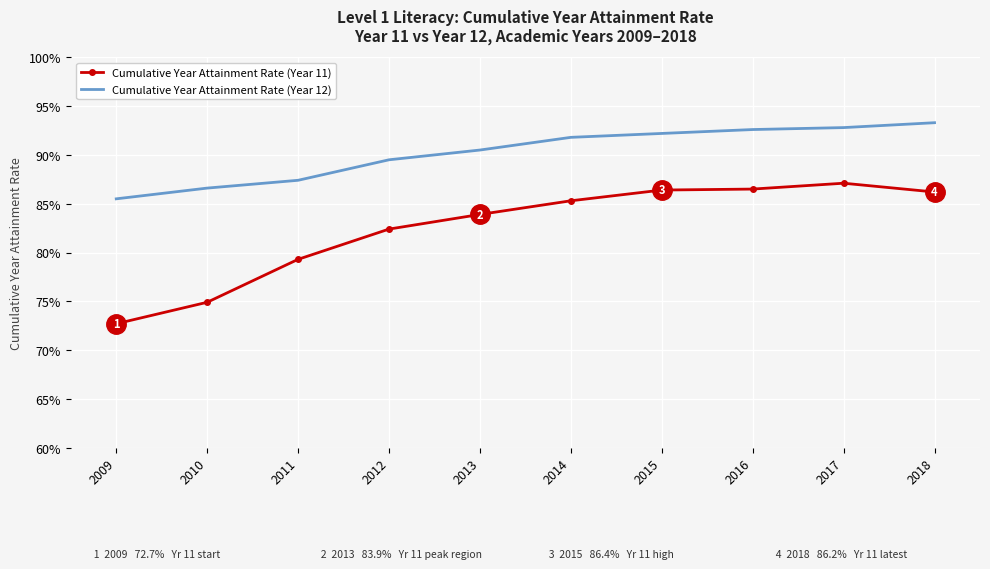

Is the value of Cumulative Year Attainment Rate (Year 11) at 2009 greater than the value of Cumulative Year Attainment Rate (Year 12) at 2014?

No